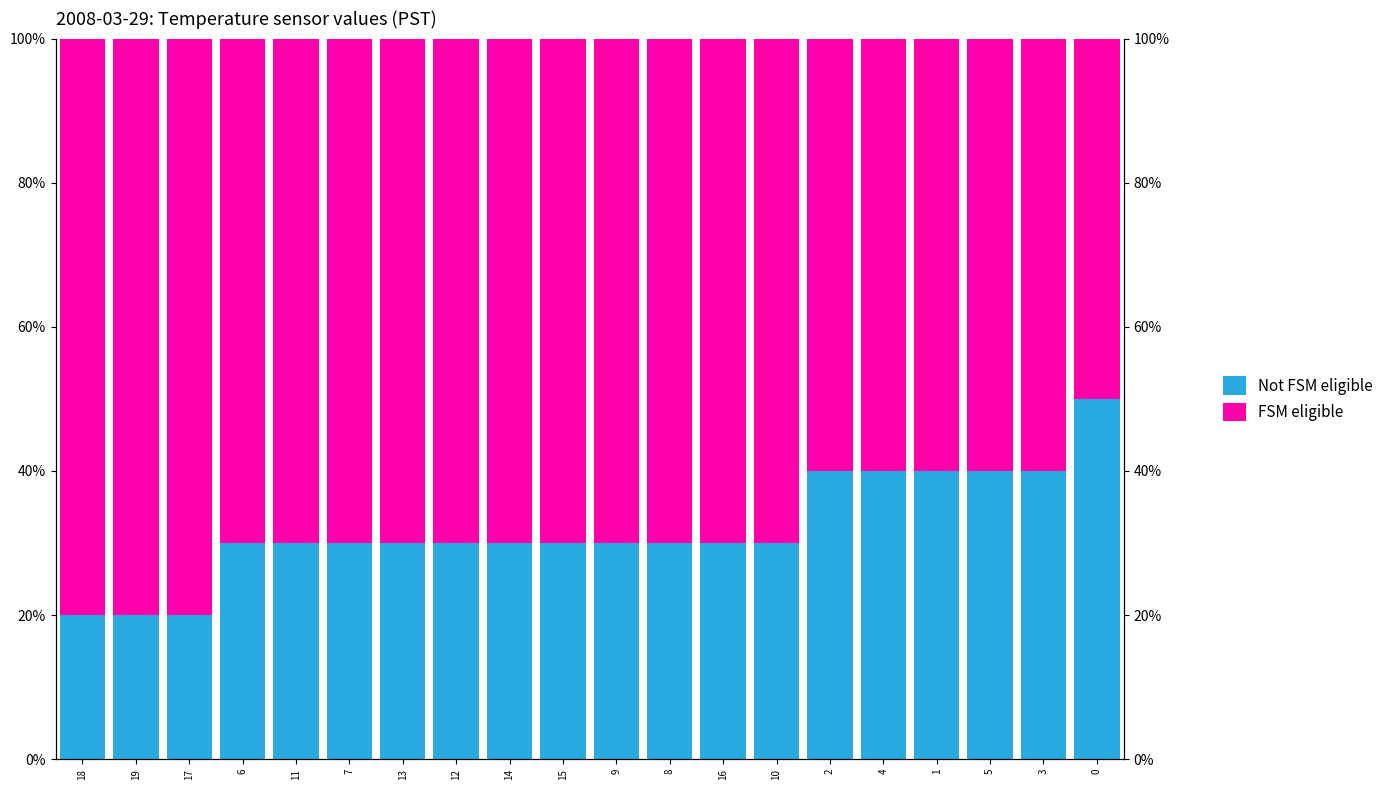

Rank the series by their maximum value, from lowest to highest.

Not FSM eligible, FSM eligible